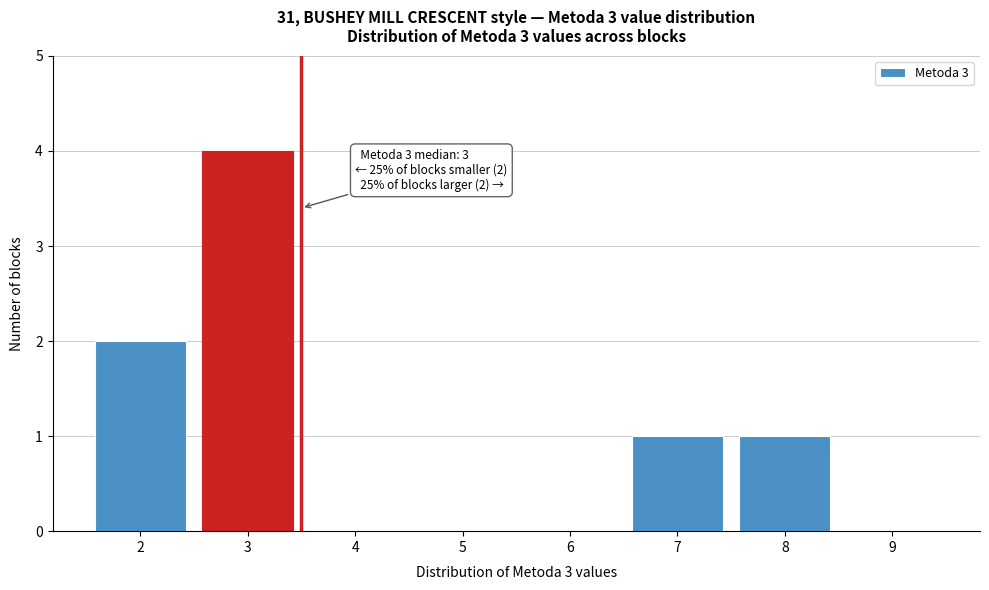

Reading left to right, what are all the values shown in this chart?

2=2	3=4	4=0	5=0	6=0	7=1	8=1	9=0